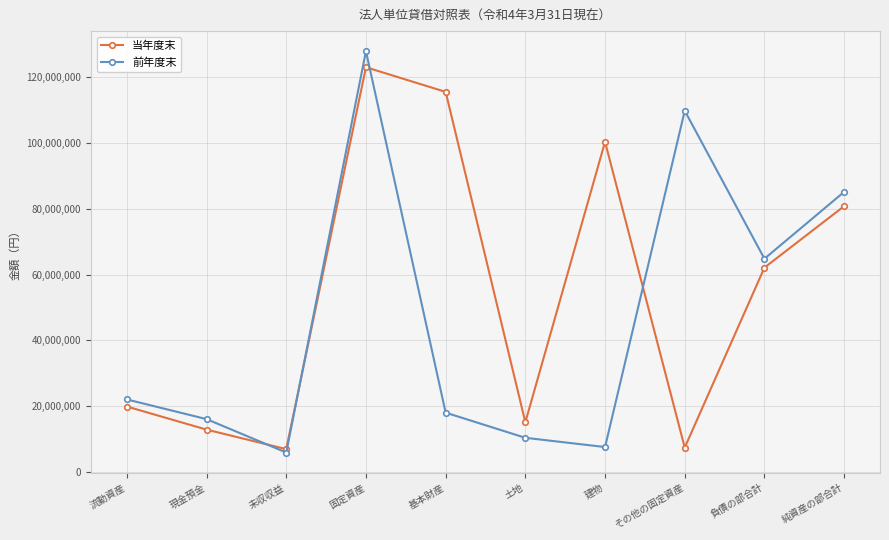

Which series changed the most between 固定資産 and 土地?

前年度末